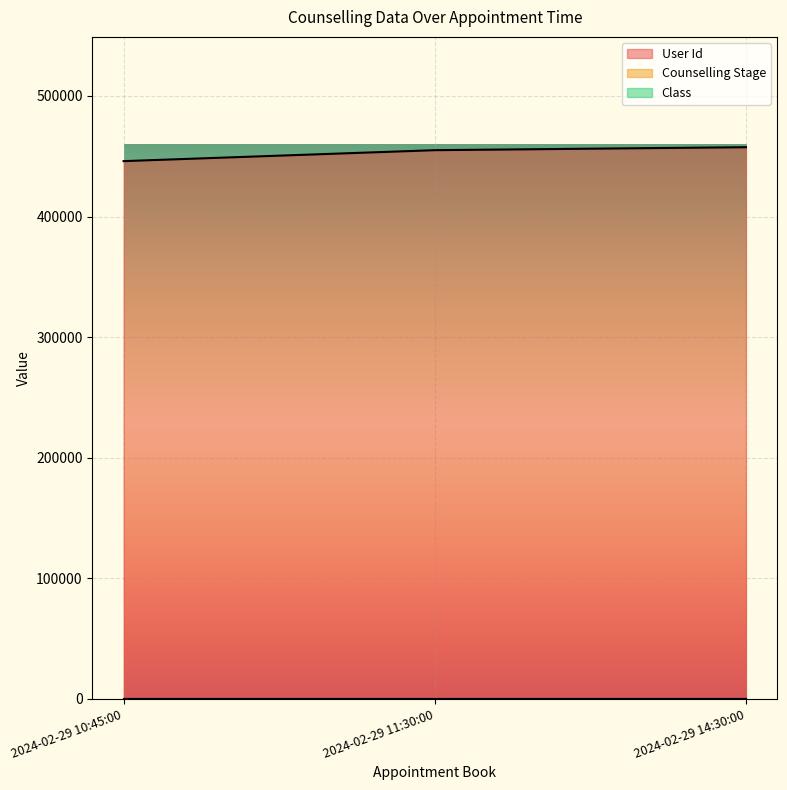

Rank the series at 2024-02-29 10:45:00 from highest to lowest value.

User Id, Class, Counselling Stage